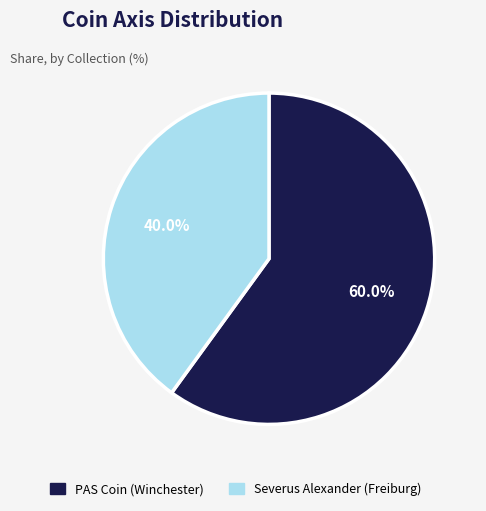

What is the ratio of the value at PAS Coin (Winchester) to the value at Severus Alexander (Freiburg)?

1.5